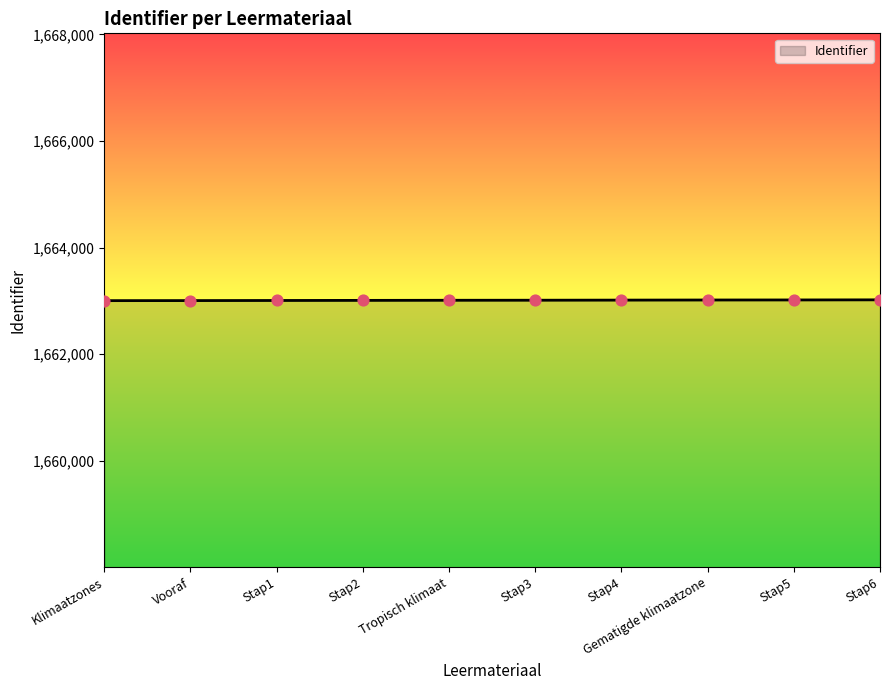

What is the ratio of the value at Stap5 to the value at Stap1?

1.0